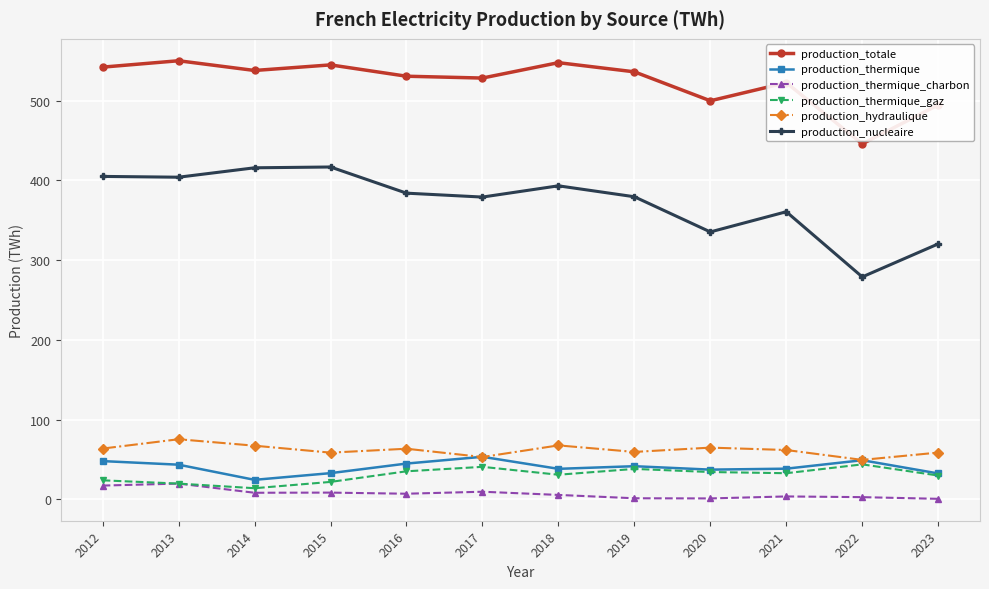

What is the spread (max minus min) of values at 2013?

530.1